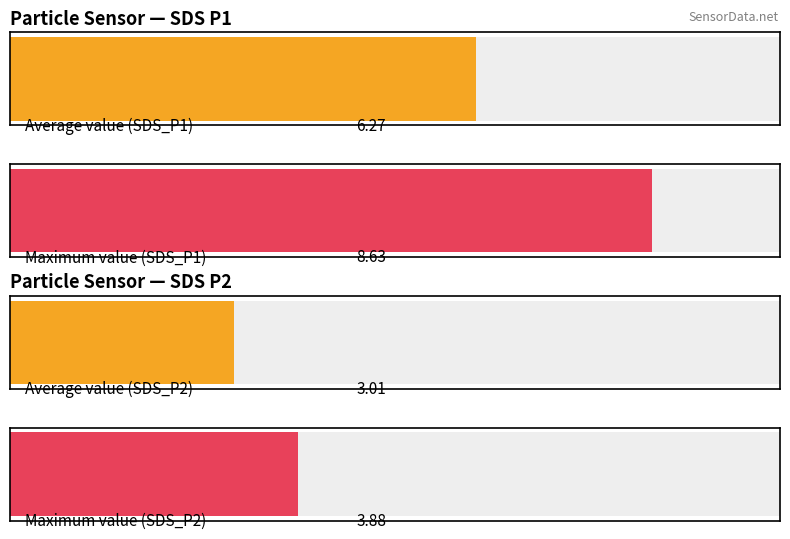

Rank the series by their maximum value, from lowest to highest.

SDS_P2, SDS_P1